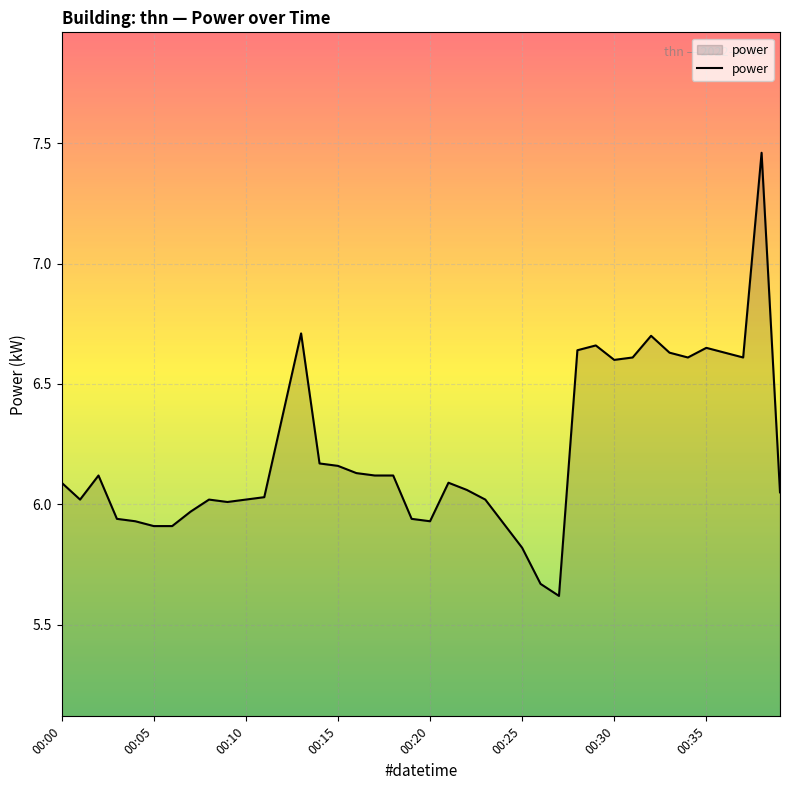

What is the minimum value shown in the chart?

5.6